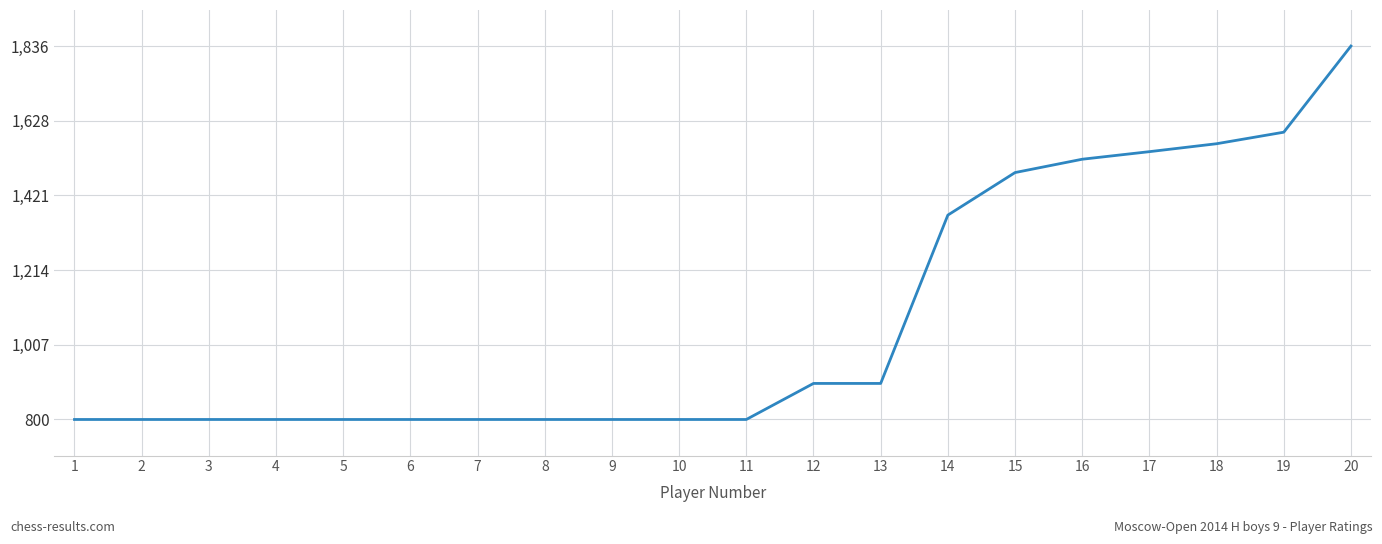

The value at 8 is 272. True or false?

False